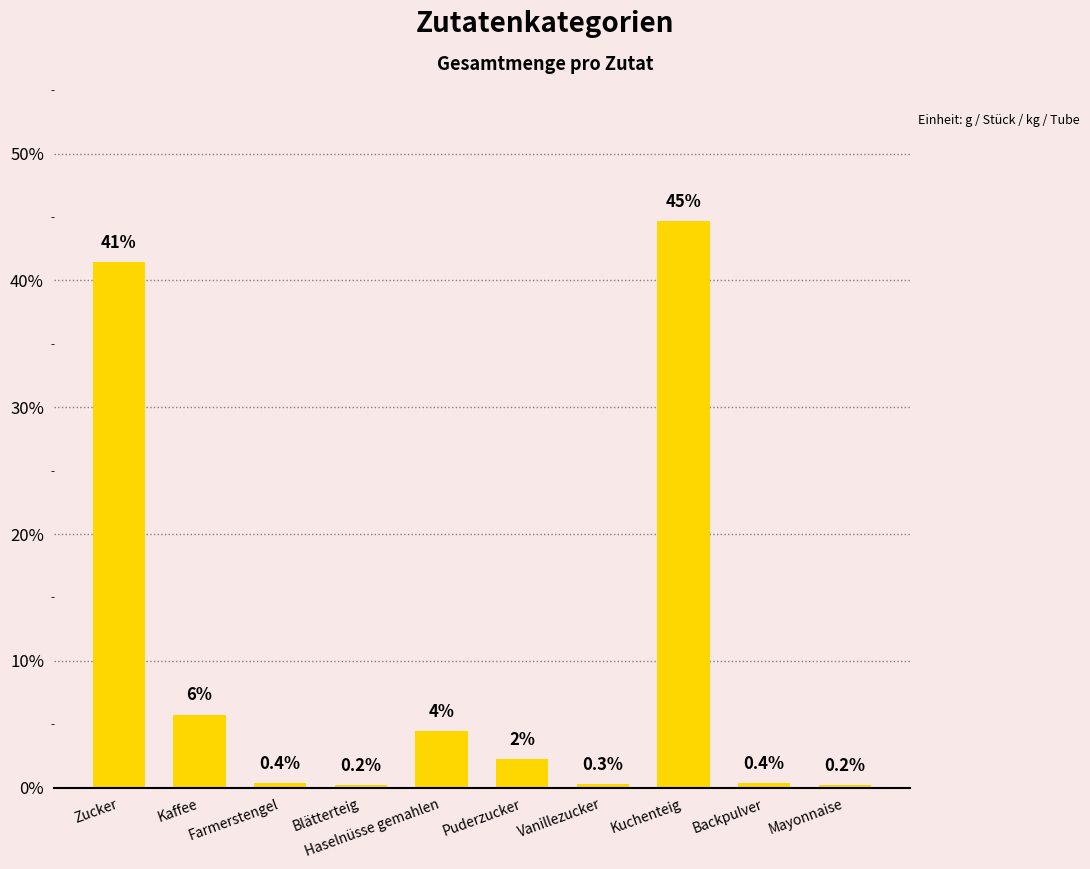

What is the maximum value shown in the chart?

44.7